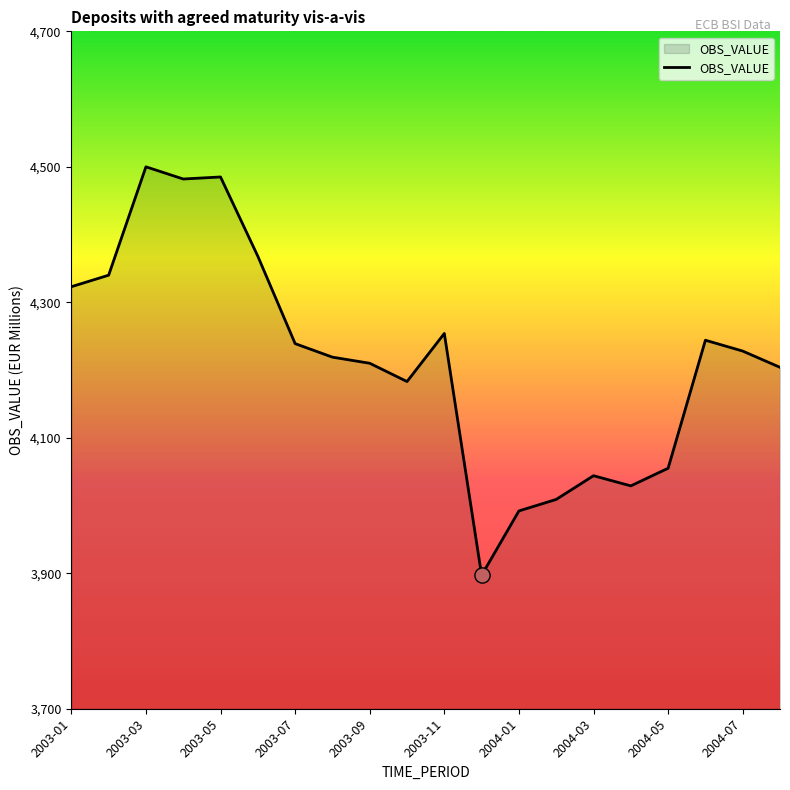

What is the smallest value displayed?

3897